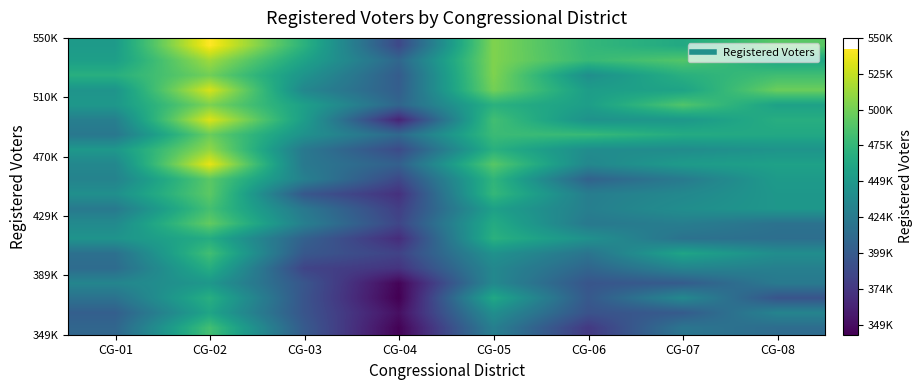

Which has a higher value, CG-02 or CG-05?

CG-02